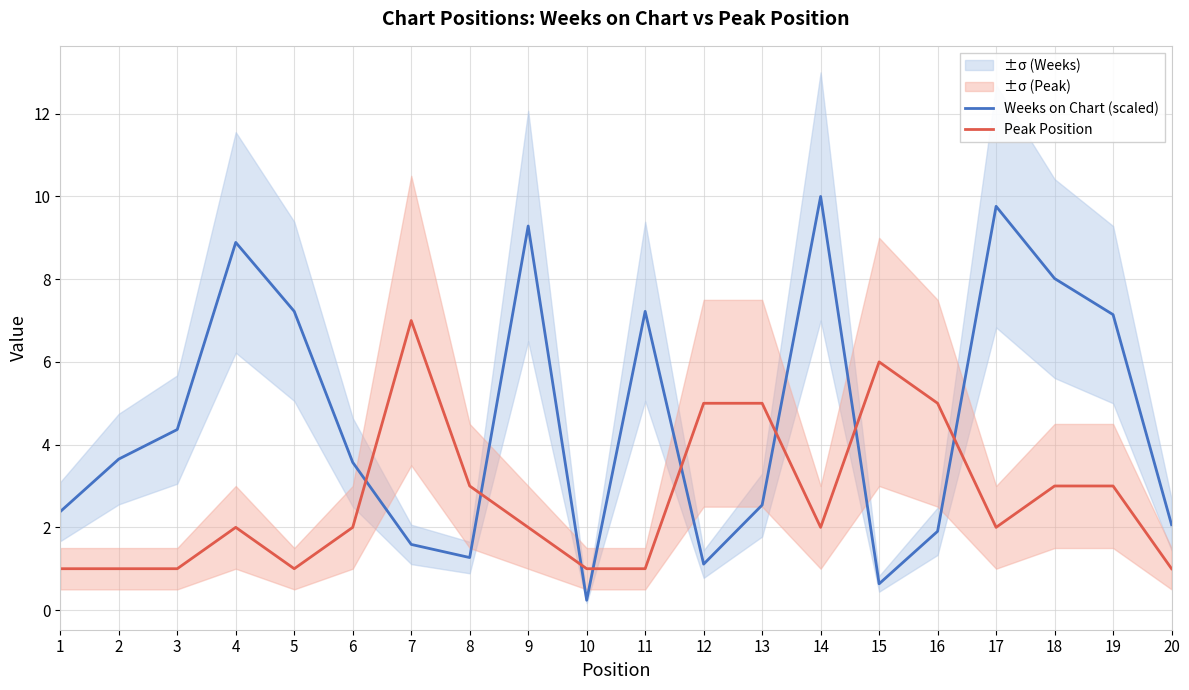

Which series has the largest range (max minus min)?

Weeks on Chart (scaled)